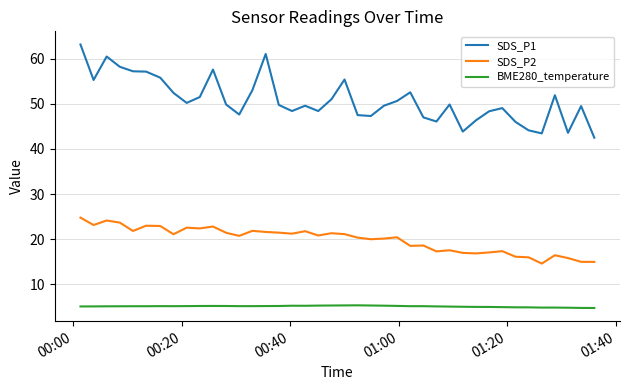

True or false: BME280_temperature and SDS_P1 cross at least once.

False